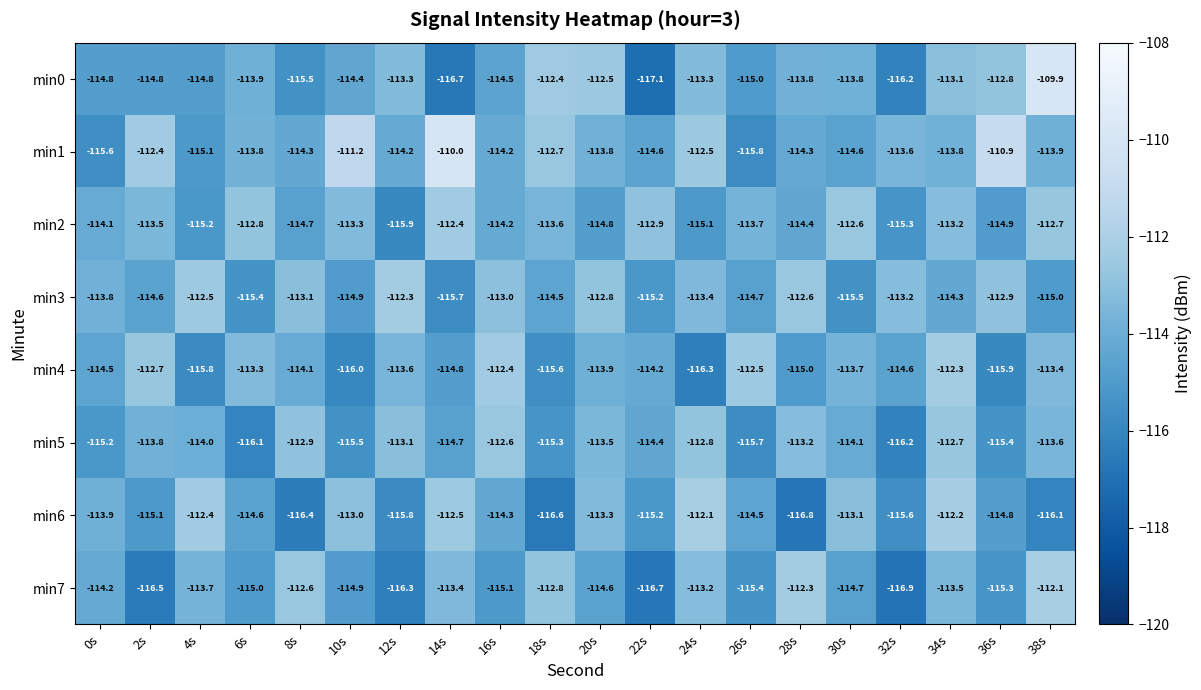

What is the minimum value for min5?

-116.2